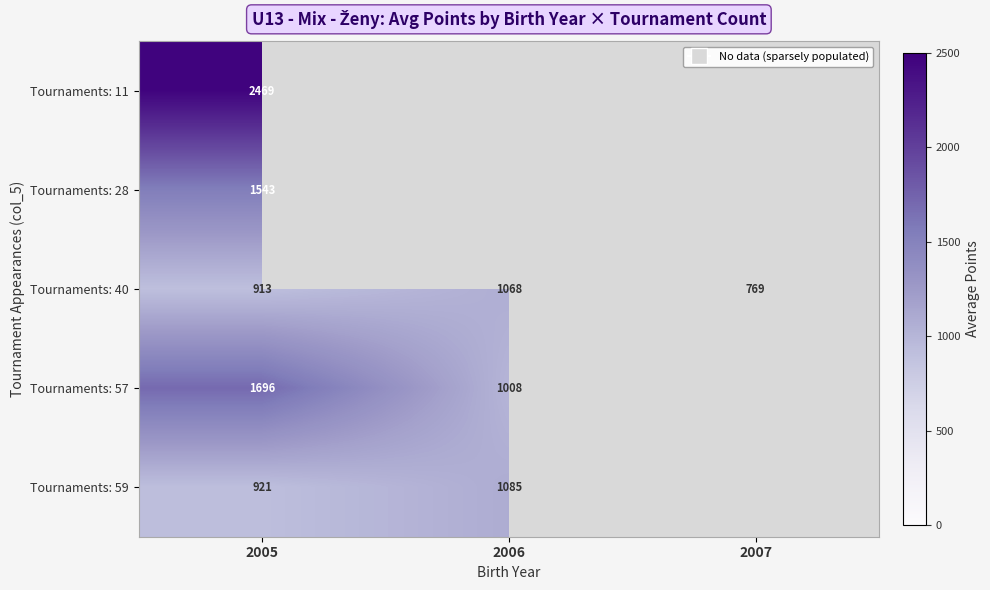

The Tournaments: 11 series shows 1683 at 2005. True or false?

False